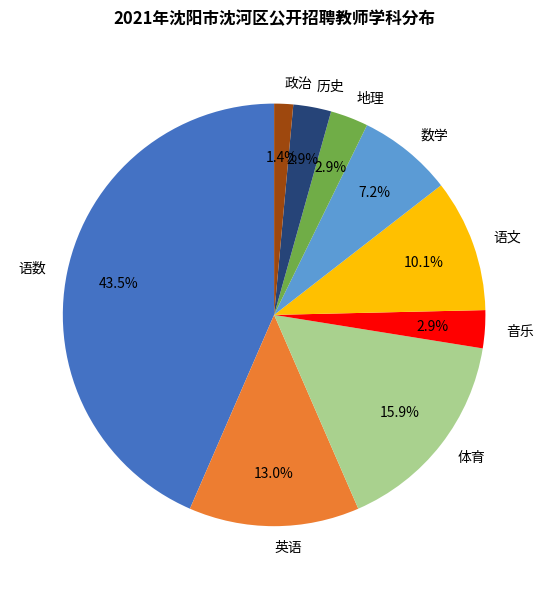

Is there a majority slice in this chart?

No